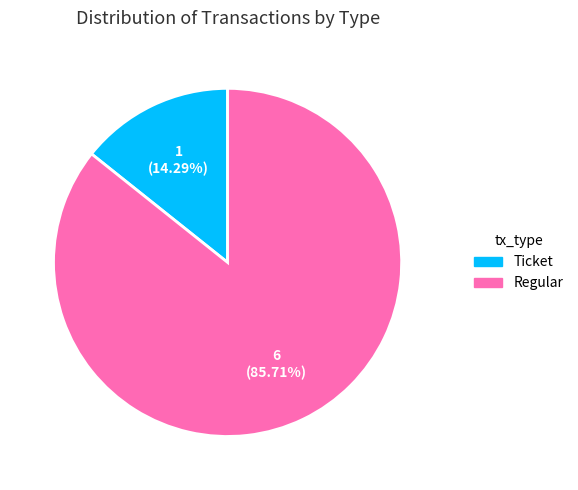

Rank the categories by value from lowest to highest.

Ticket, Regular